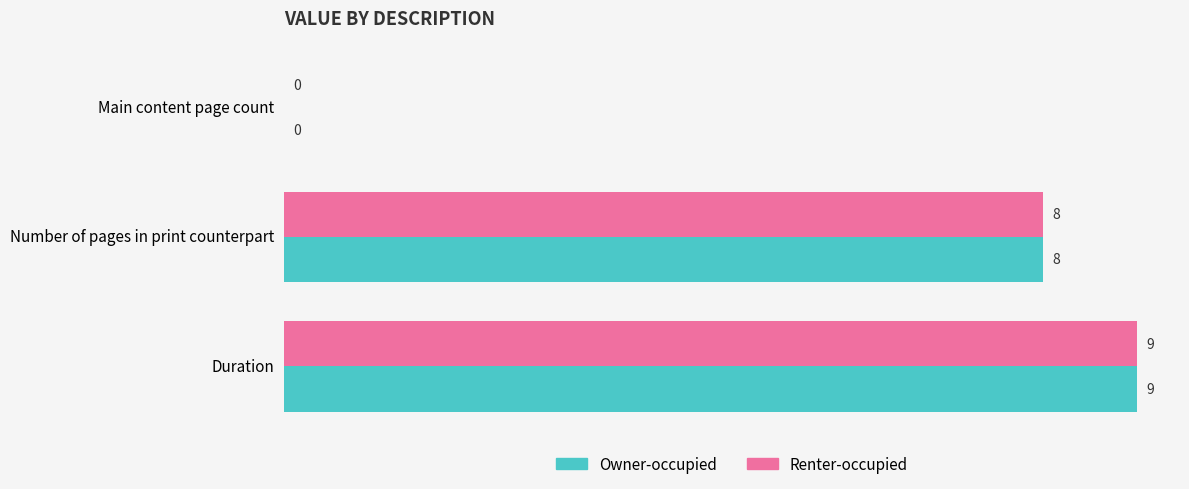

Count the Owner-occupied values in the range 0 to 9.

3